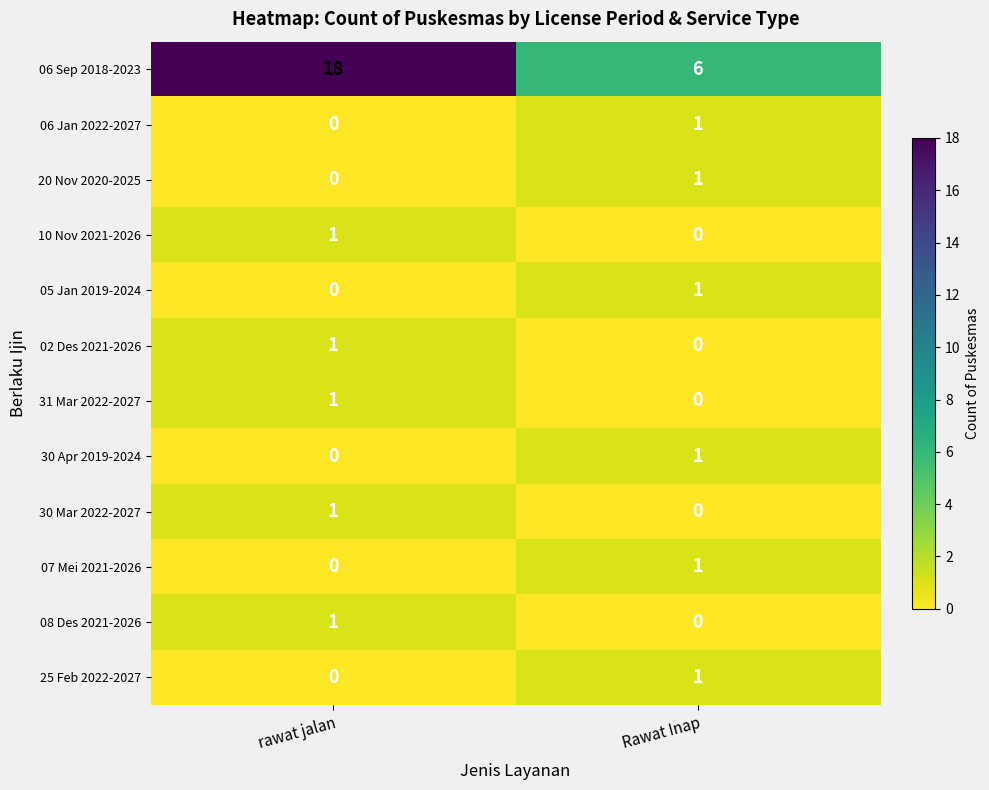

Rank the categories by 05 Jan 2019-2024 value from lowest to highest.

rawat jalan, Rawat Inap